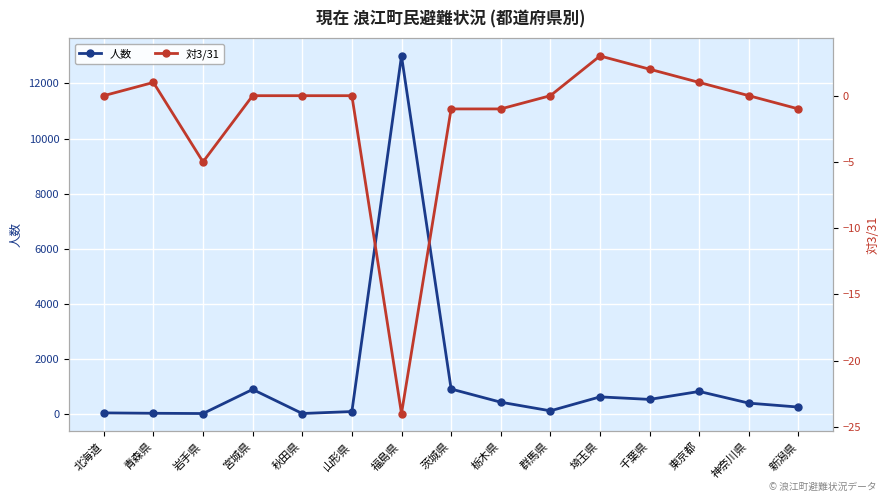

At which category is the sum across all series the highest?

福島県